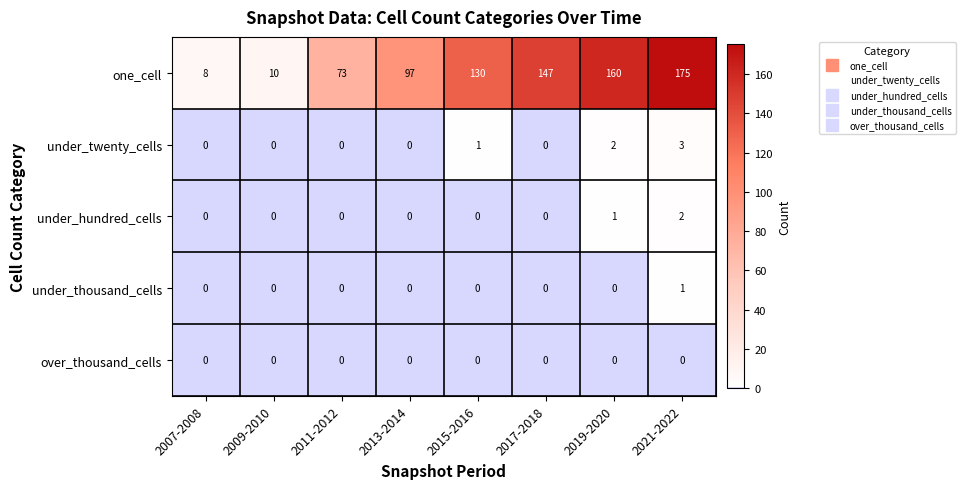

Count the under_twenty_cells values in the range 0 to 2.

7